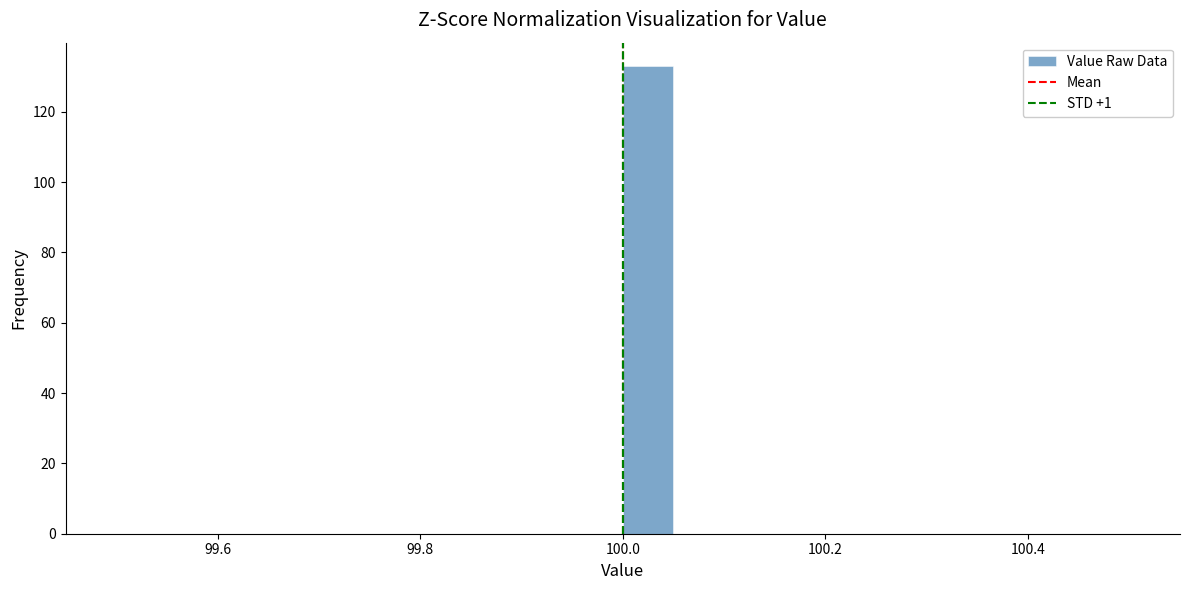

Around what value on the x-axis is the tallest bar? Give the approximate position of its centre, as read against the axis.

100.02